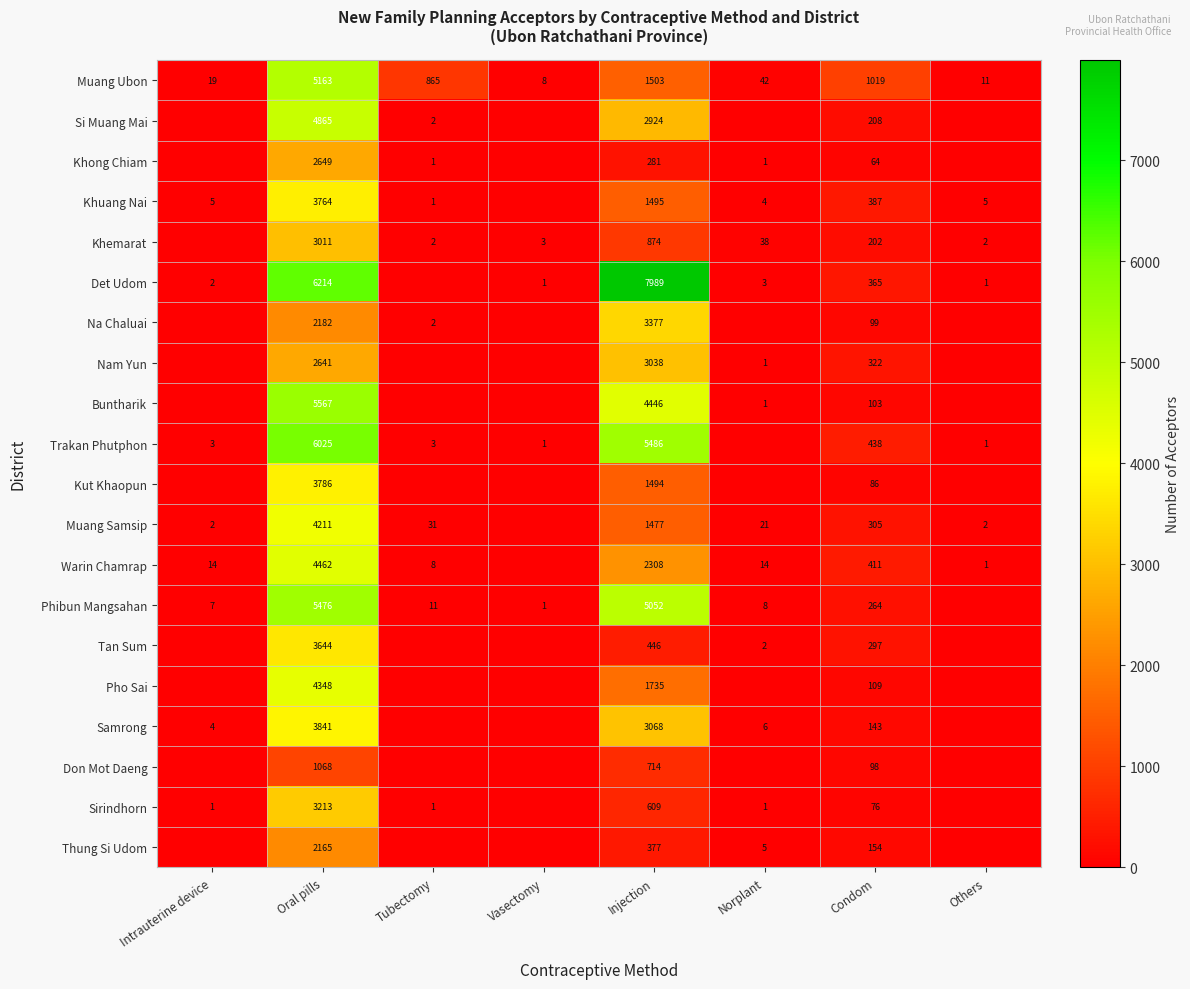

The Warin Chamrap series shows 14 at Intrauterine device. True or false?

True